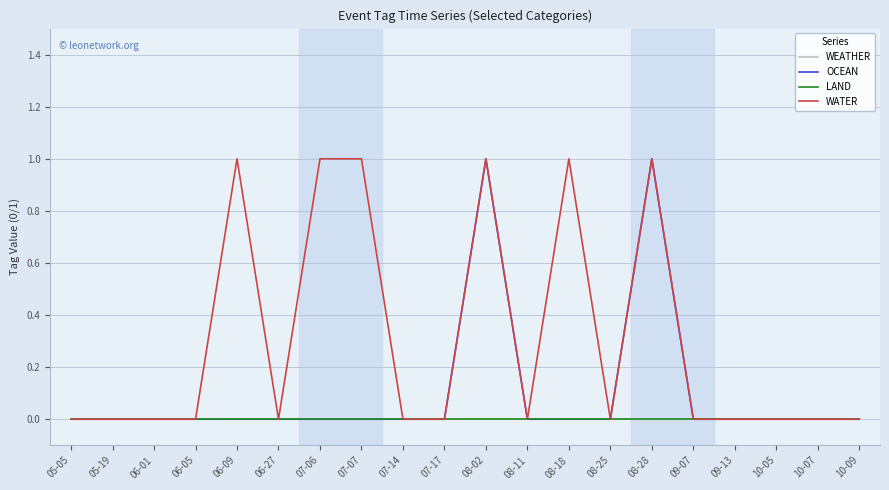

Is this an area chart (filled region under the line)?

No